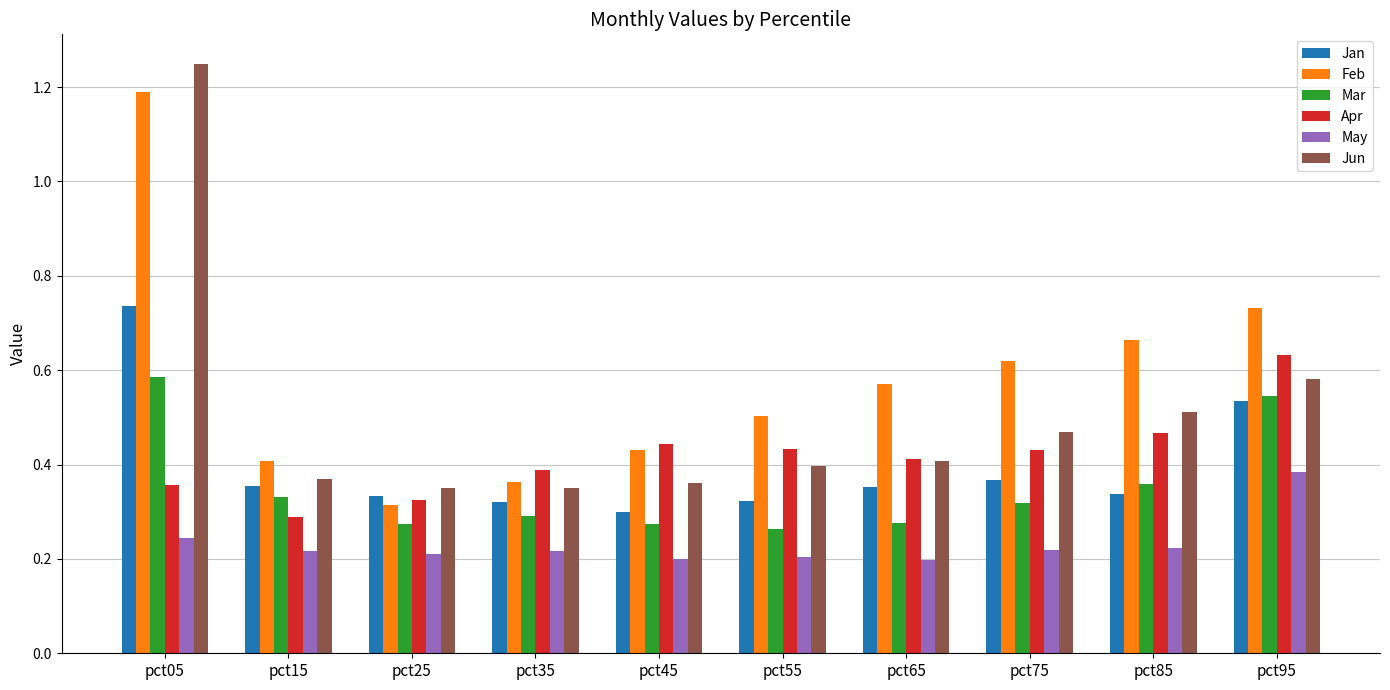

How many distinct data groups are displayed?

6